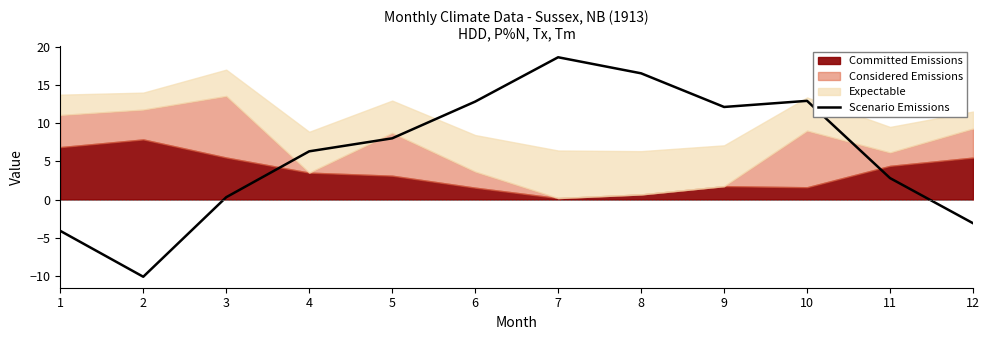

How many positive values are there?

9